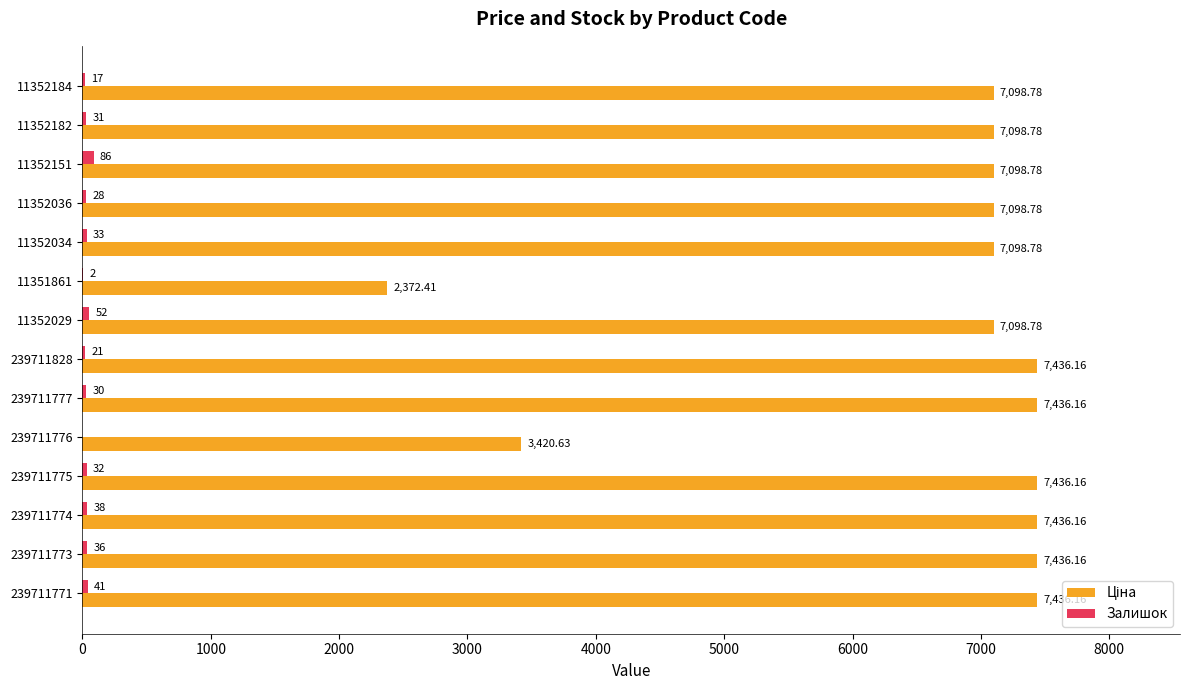

What is the sum of all Залишок values?

447.0